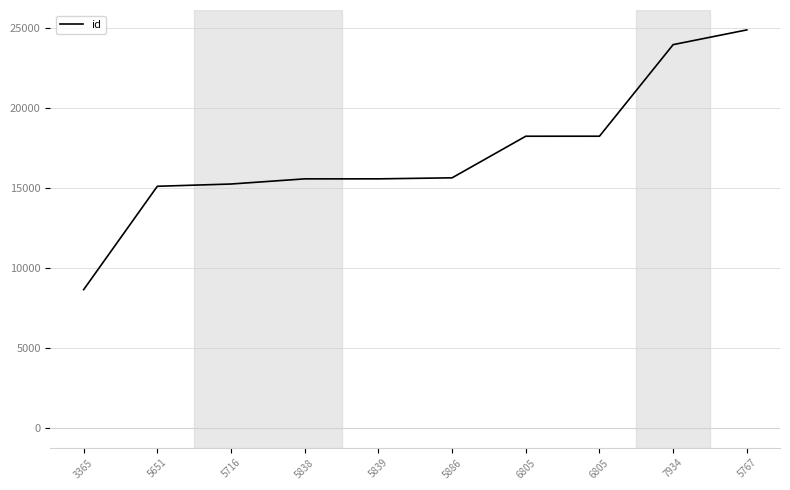

Does the chart have visible grid lines?

Yes